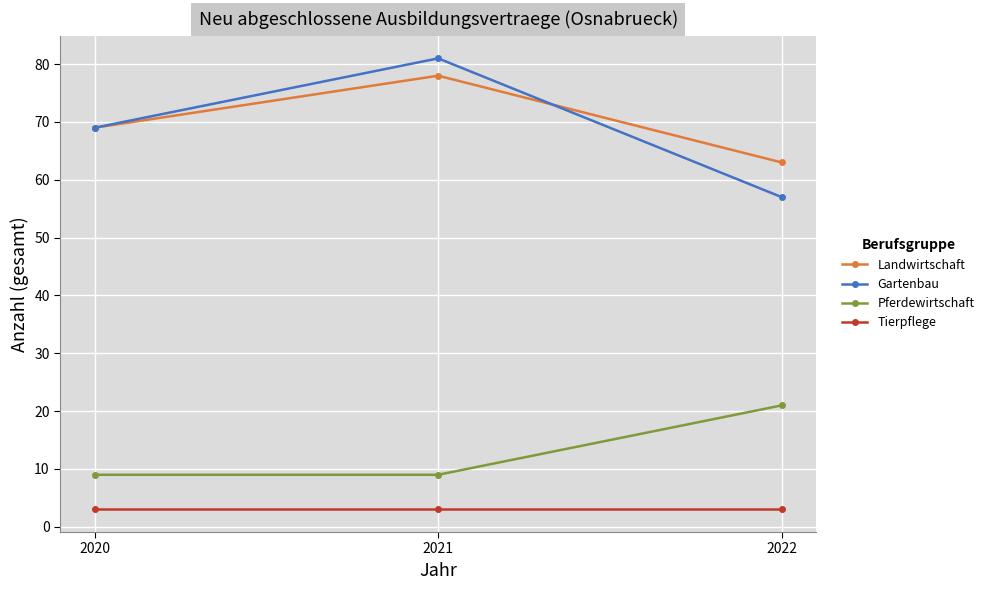

Count the number of data series in this chart.

4